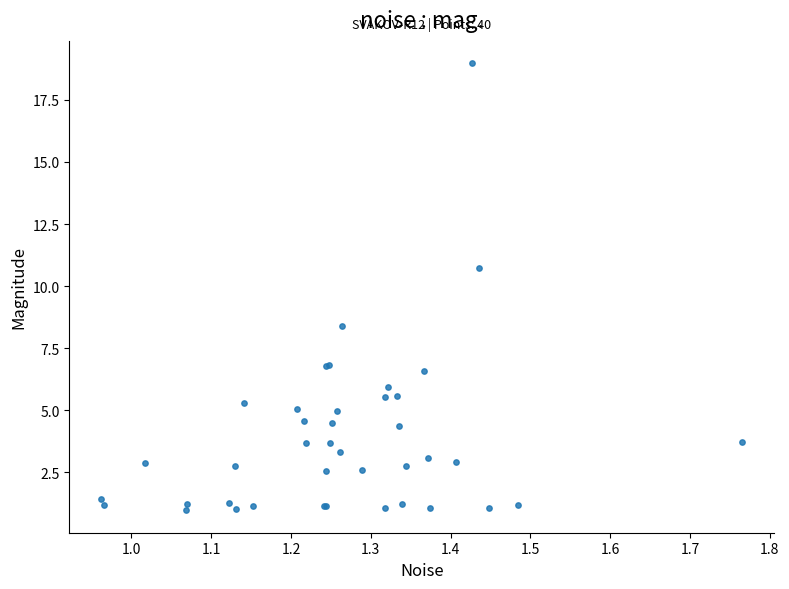

What Y value in the scatter plot is closest to 9?

8.4